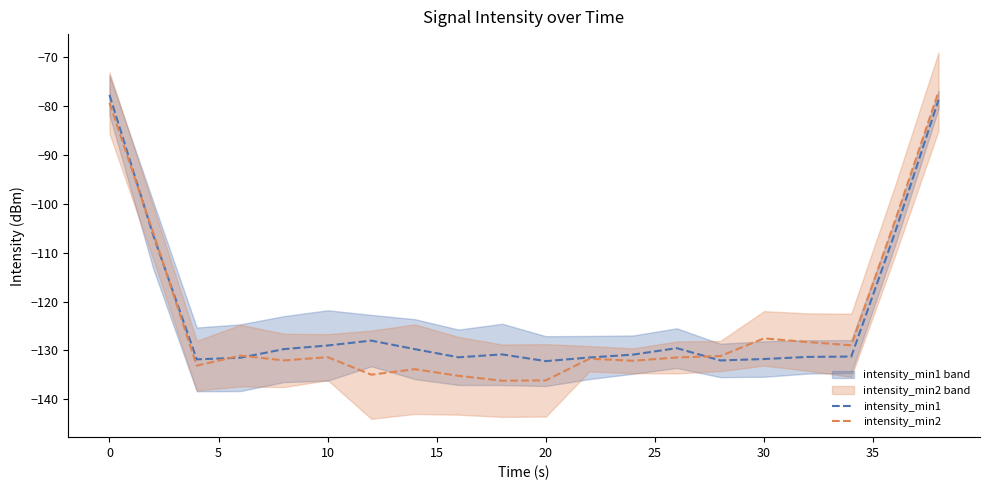

Is this an area chart (filled region under the line)?

No